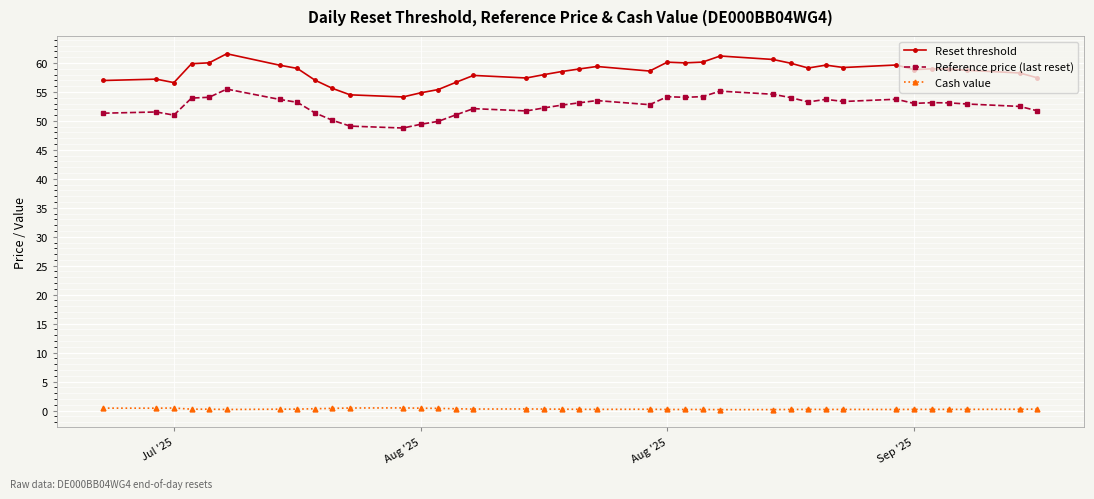

True or false: Cash value and Reference price (last reset) intersect in this chart.

False